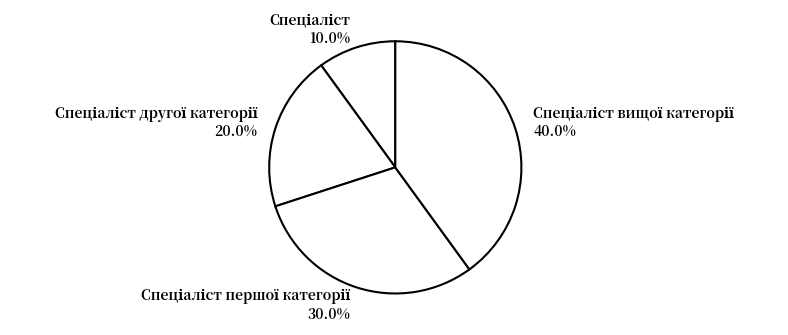

Does any single category account for the majority?

No